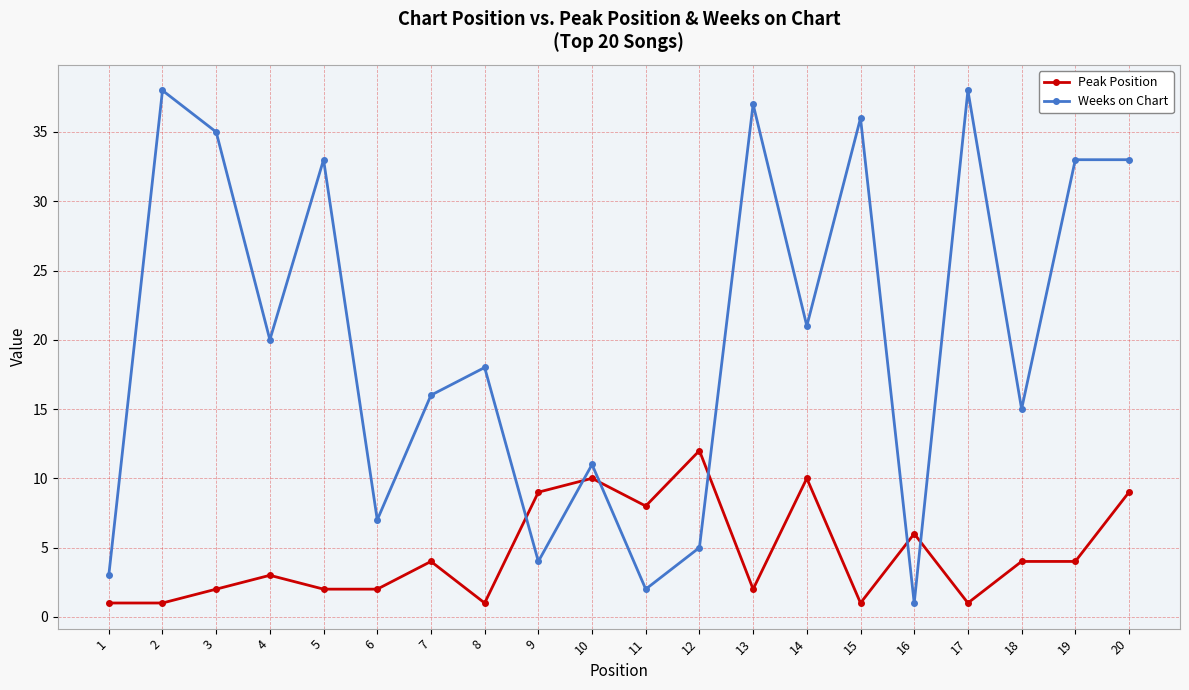

Rank the series at 10 from lowest to highest value.

Peak Position, Weeks on Chart